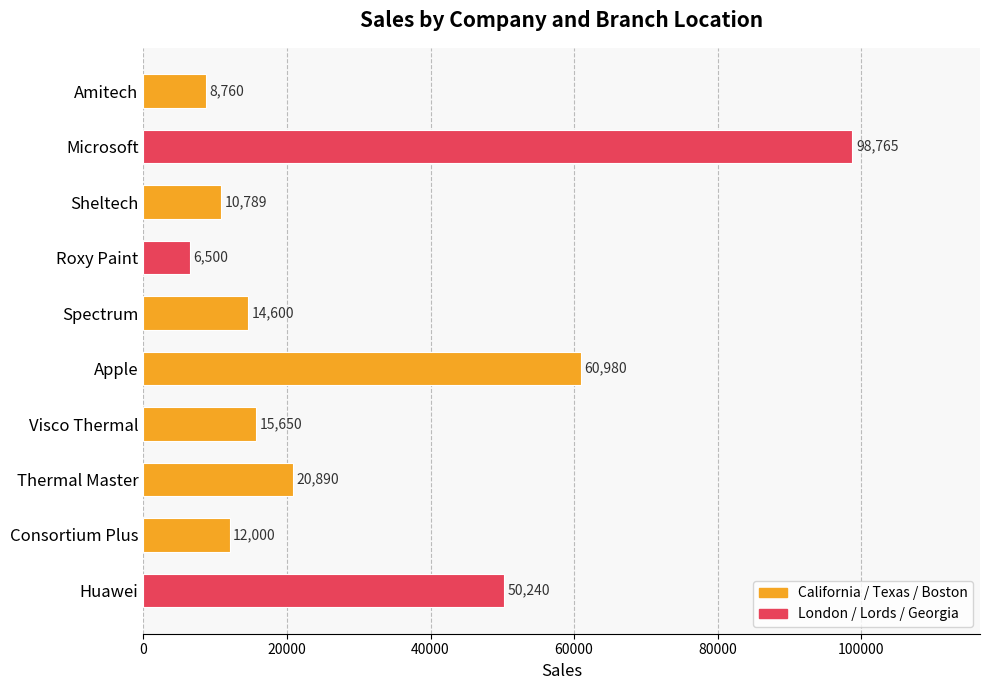

What is the maximum value shown in the chart?

98765